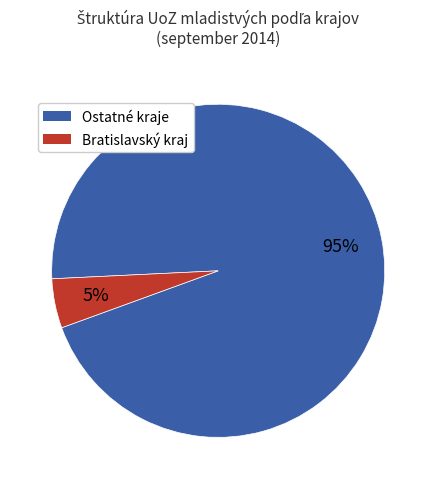

To the nearest percent, what is the average slice percentage?

50%